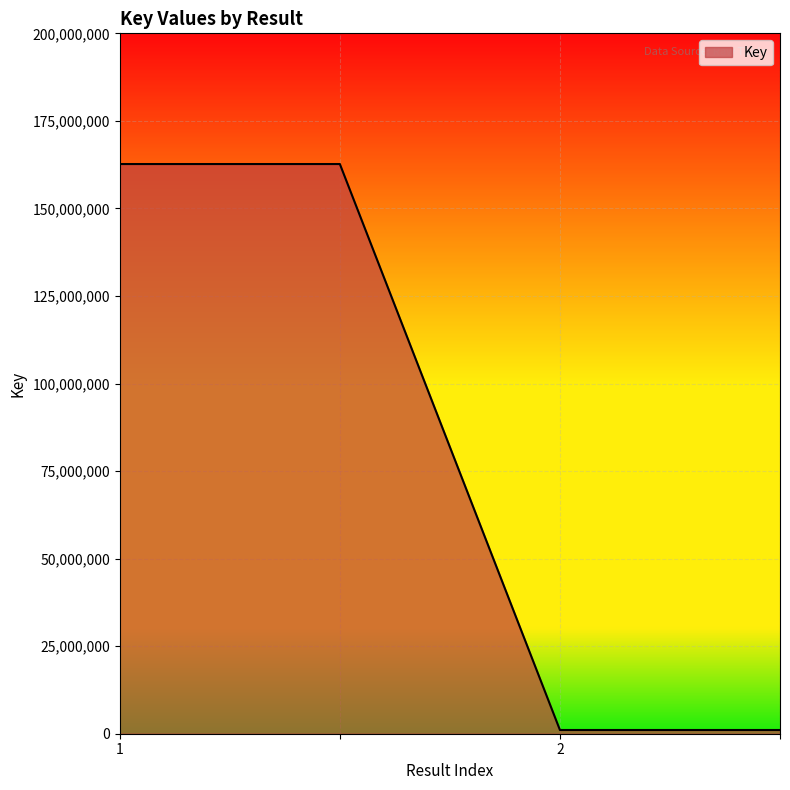

What is the difference between the maximum and minimum values?

161616961